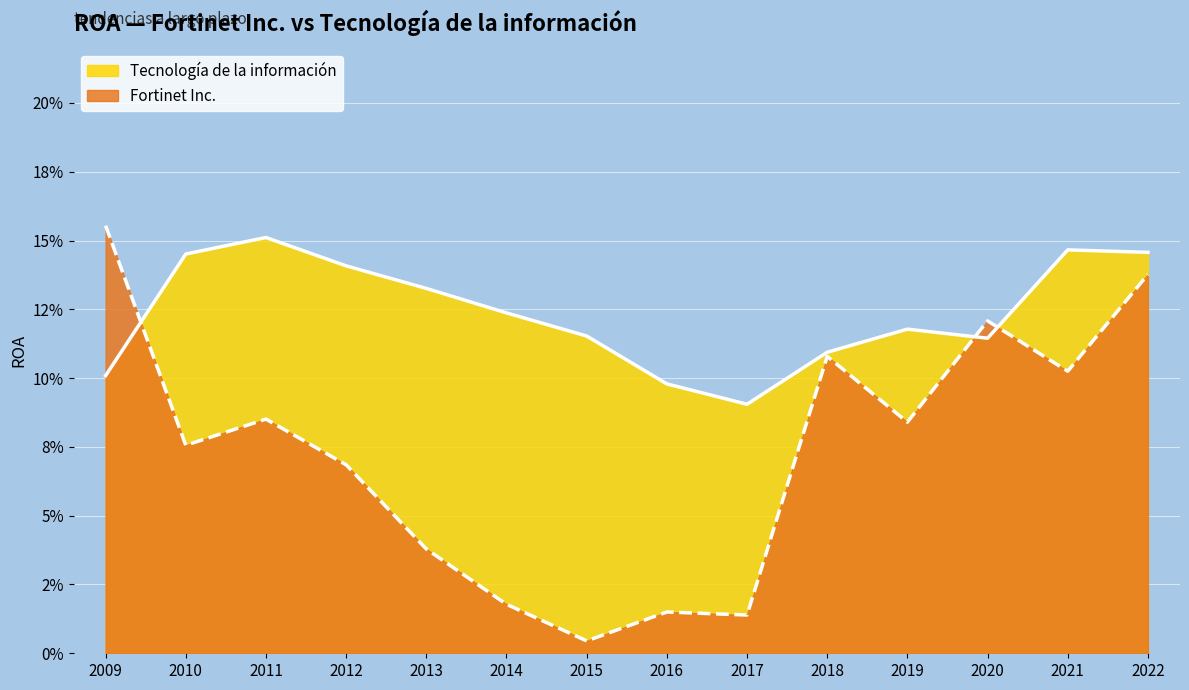

Rank the categories by Fortinet Inc. value from highest to lowest.

2009, 2022, 2020, 2018, 2021, 2011, 2019, 2010, 2012, 2013, 2014, 2016, 2017, 2015